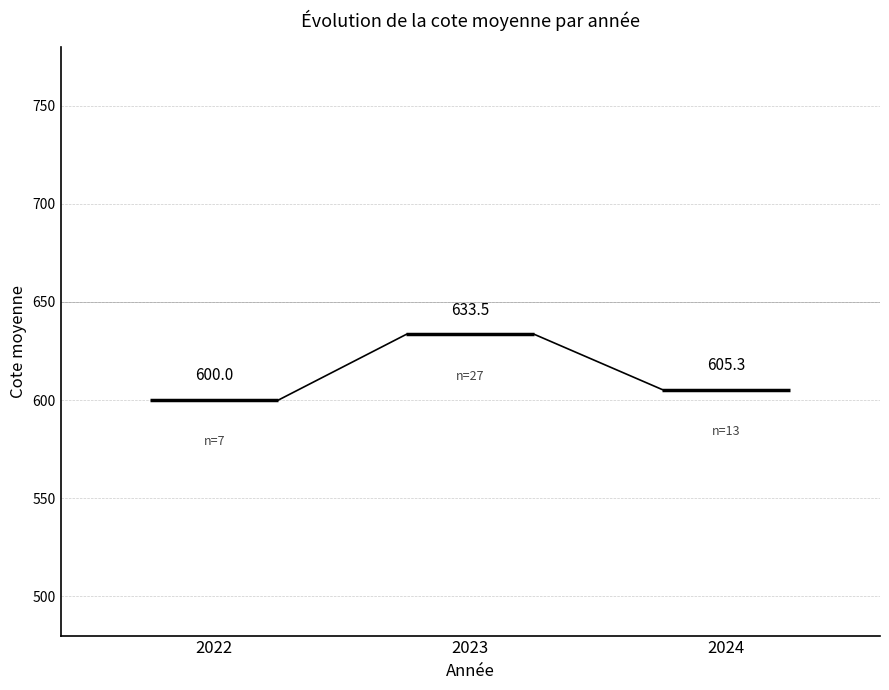

Count the number of categories in the chart.

3